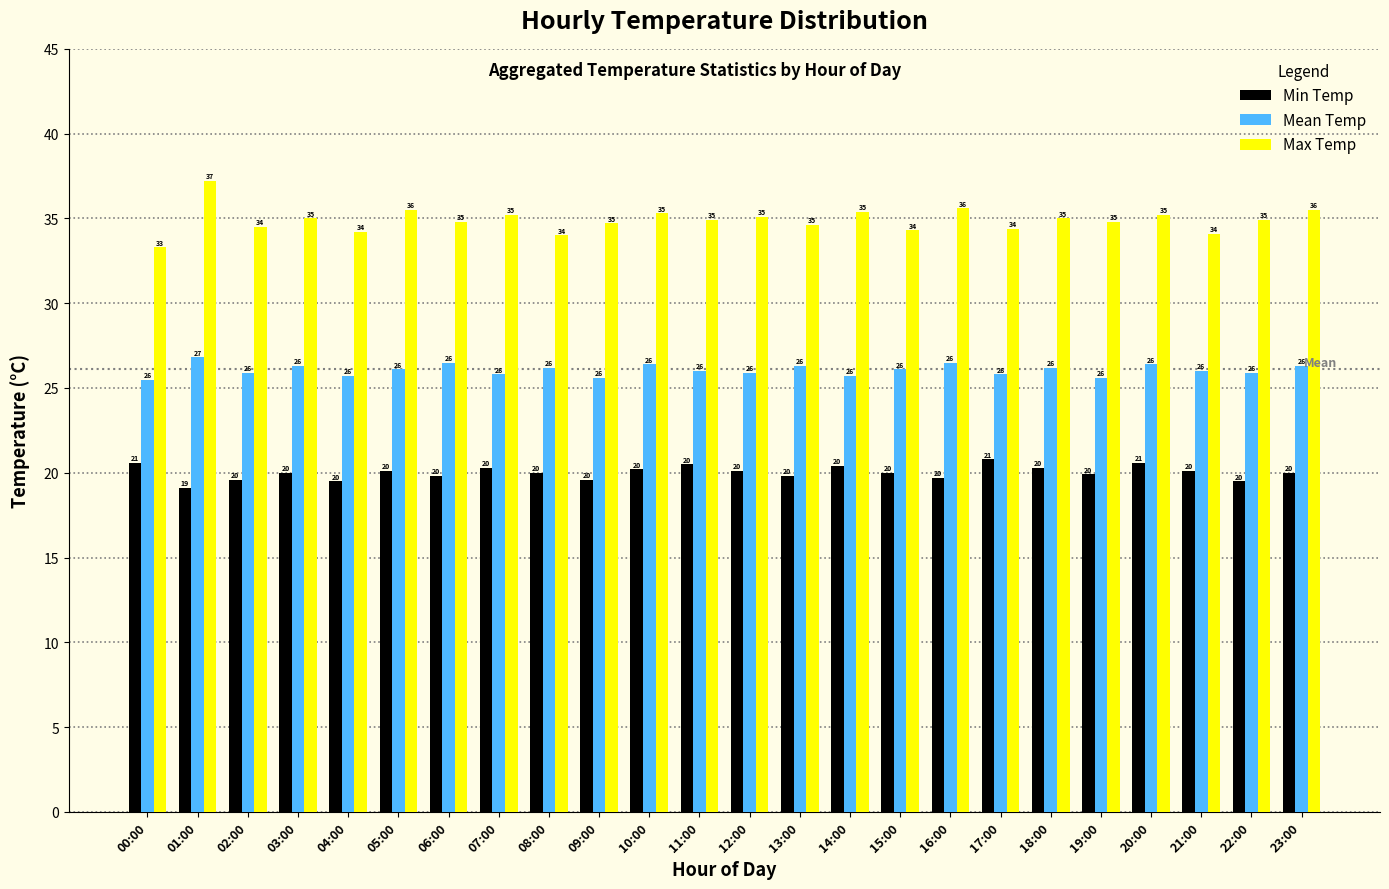

What is the minimum value shown in the chart?

19.1